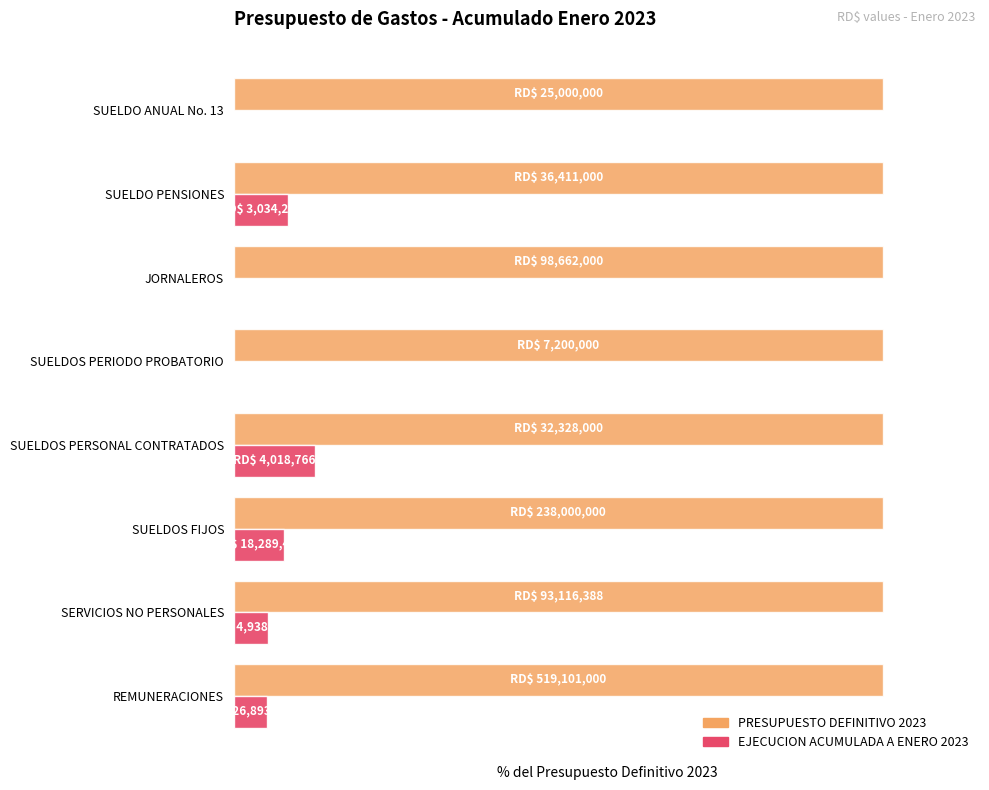

What are all the series names shown in the legend?

PRESUPUESTO DEFINITIVO 2023, EJECUCION ACUMULADA A ENERO 2023